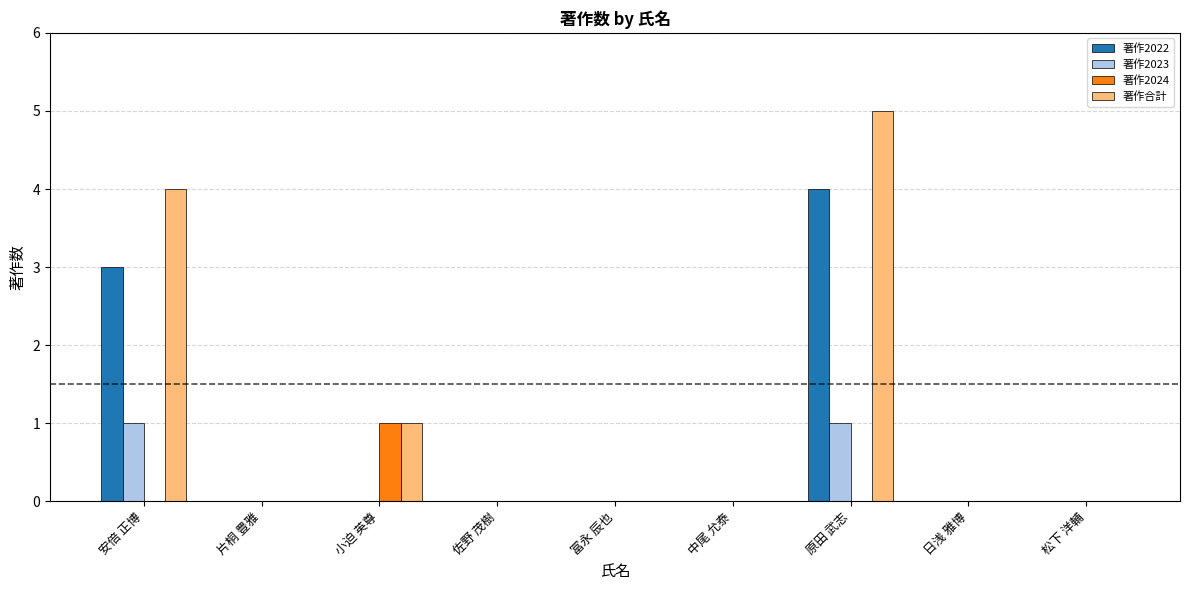

Count the 著作2022 values in the range 0 to 1.

7